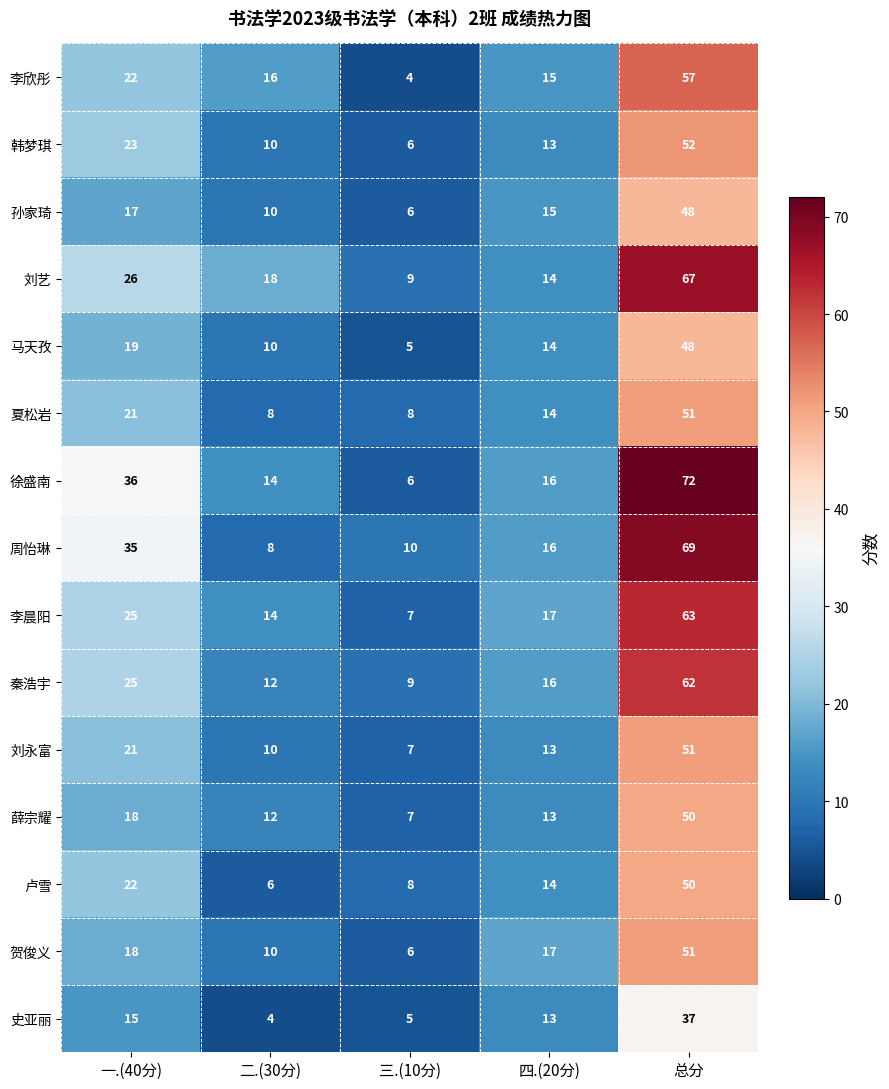

What is the smallest value displayed?

4